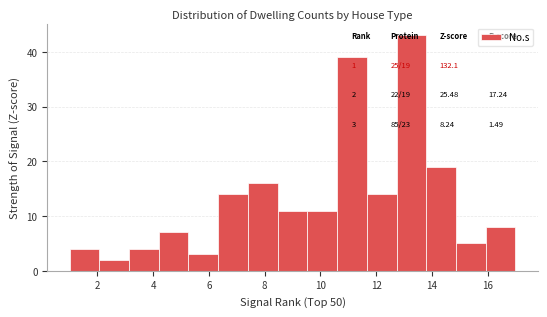

Over which range of the x-axis is the bar tallest?

12.8 to 13.8